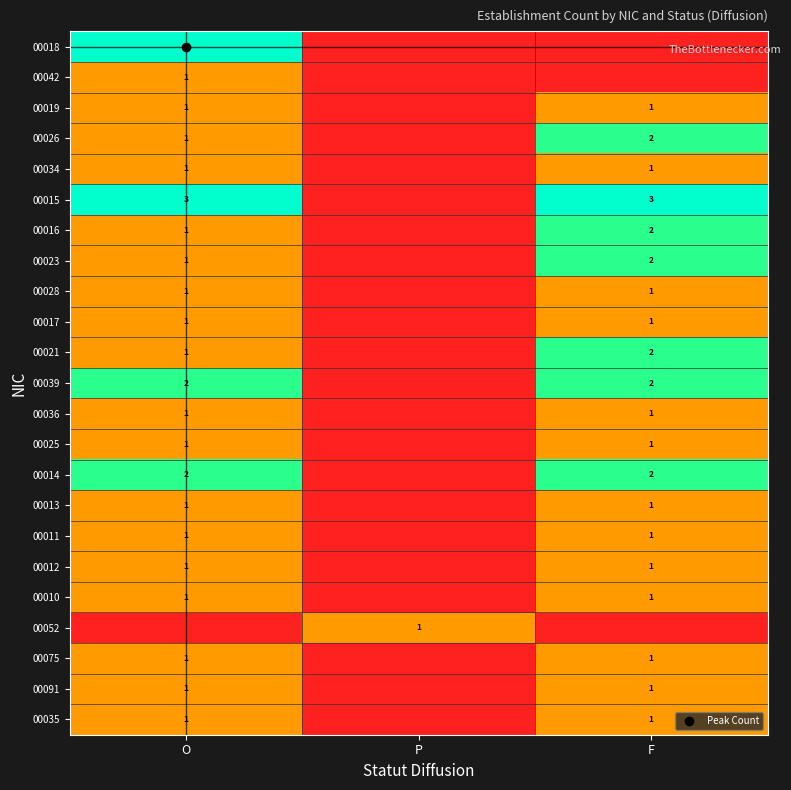

How many values in the 00026 series exceed 1?

1